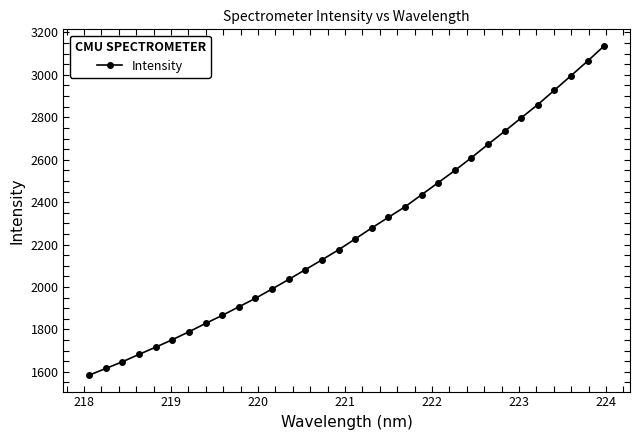

How many lines are shown in the chart?

1